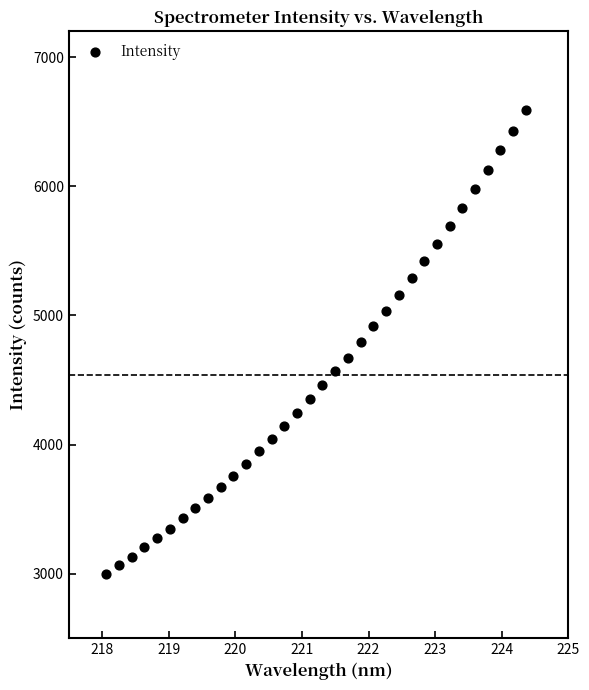

What is the range of X values (max minus min)?

6.3